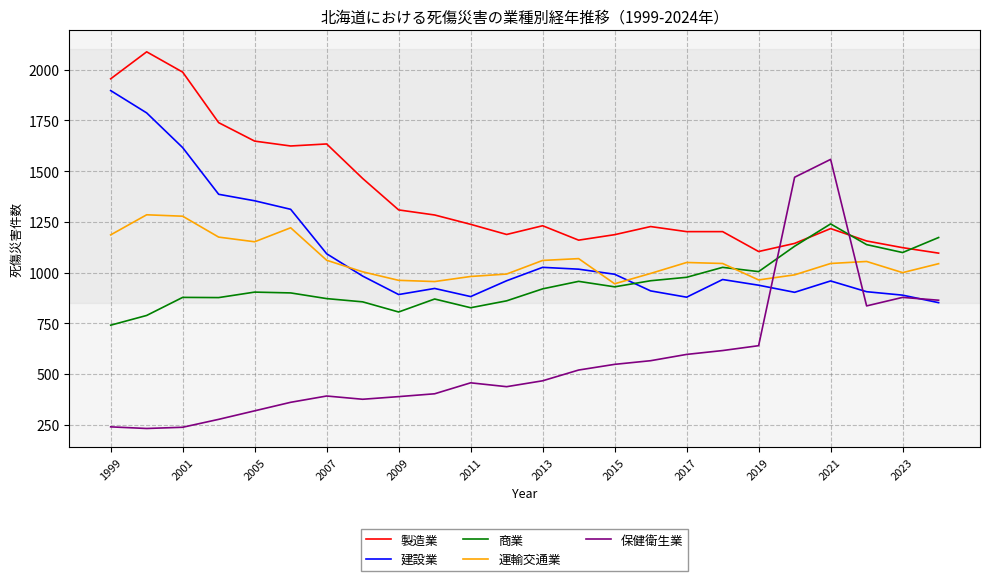

What is the lowest value of the 建設業 series?

852